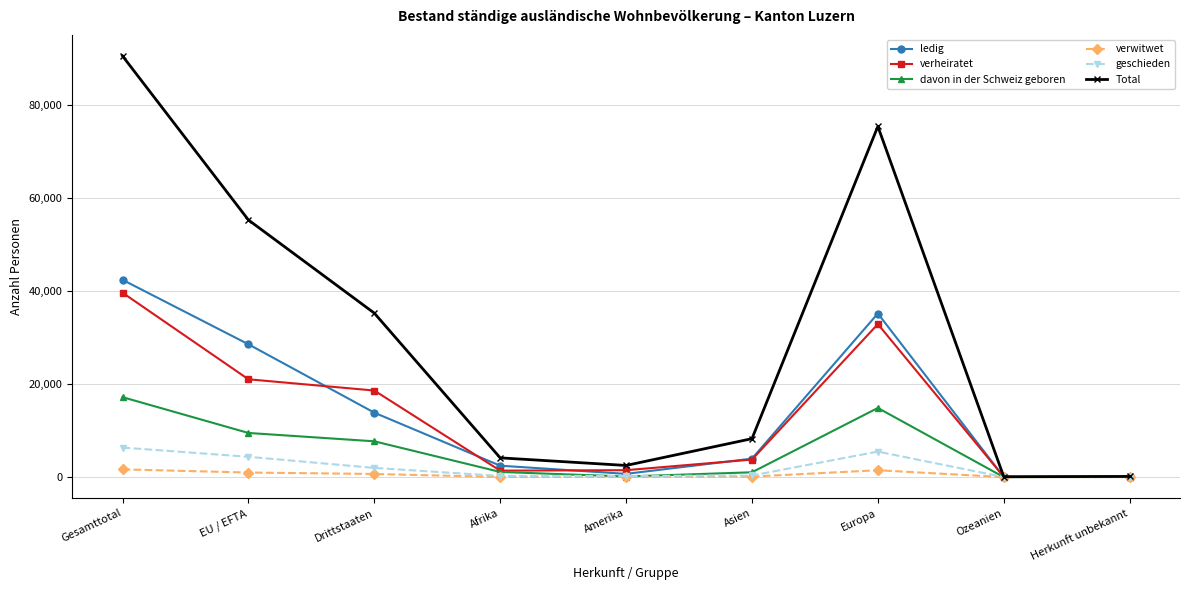

Does the chart have visible grid lines?

Yes